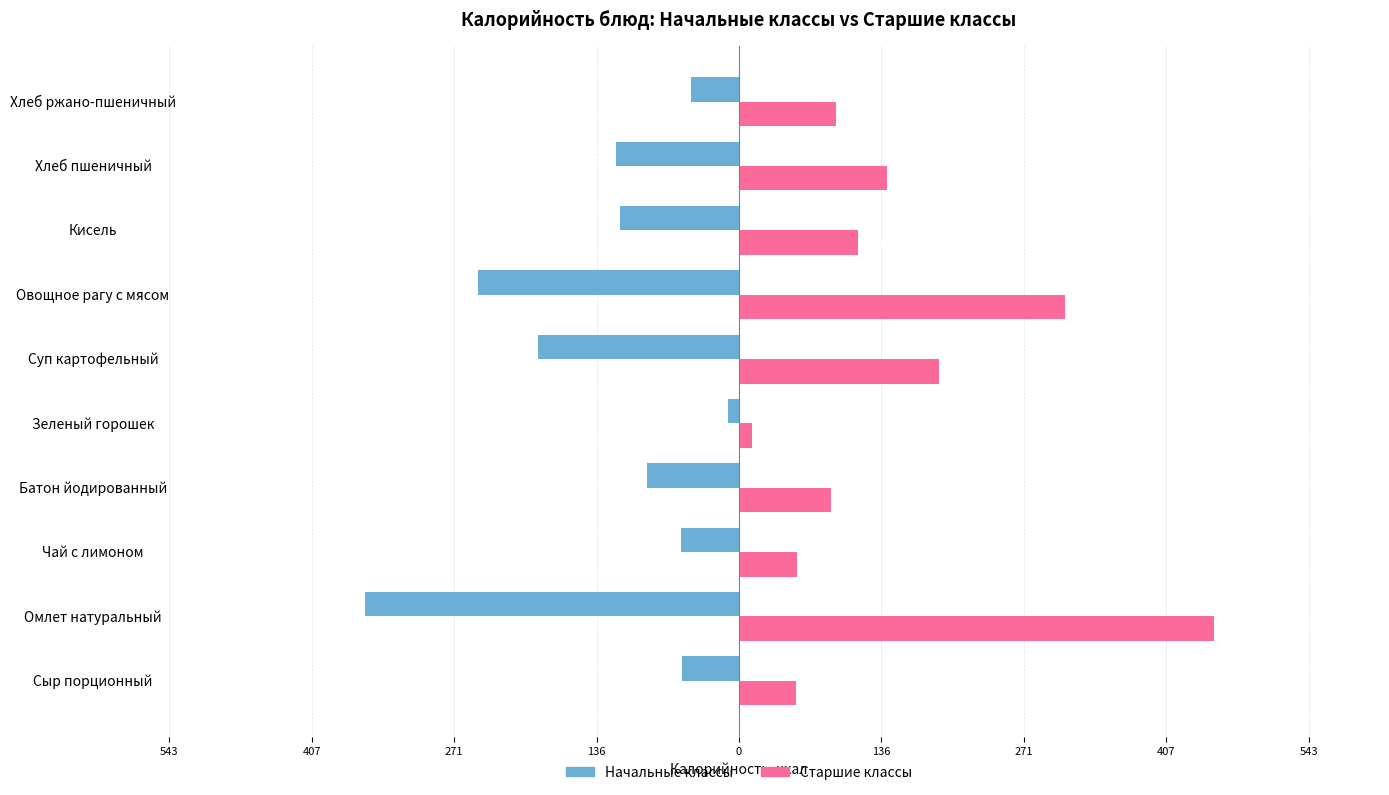

What are all the series names shown in the legend?

Начальные классы, Старшие классы